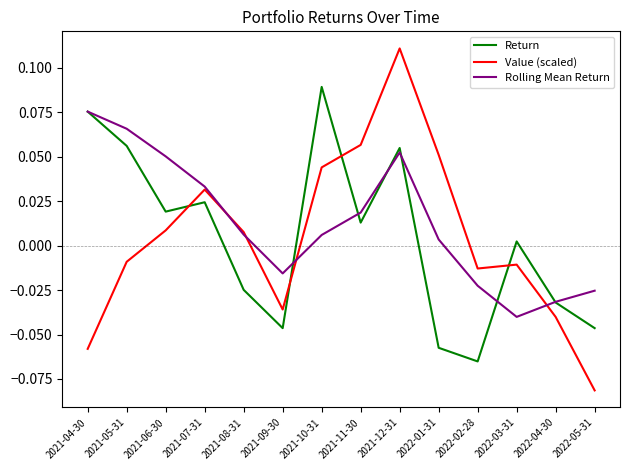

Count the number of data series in this chart.

3